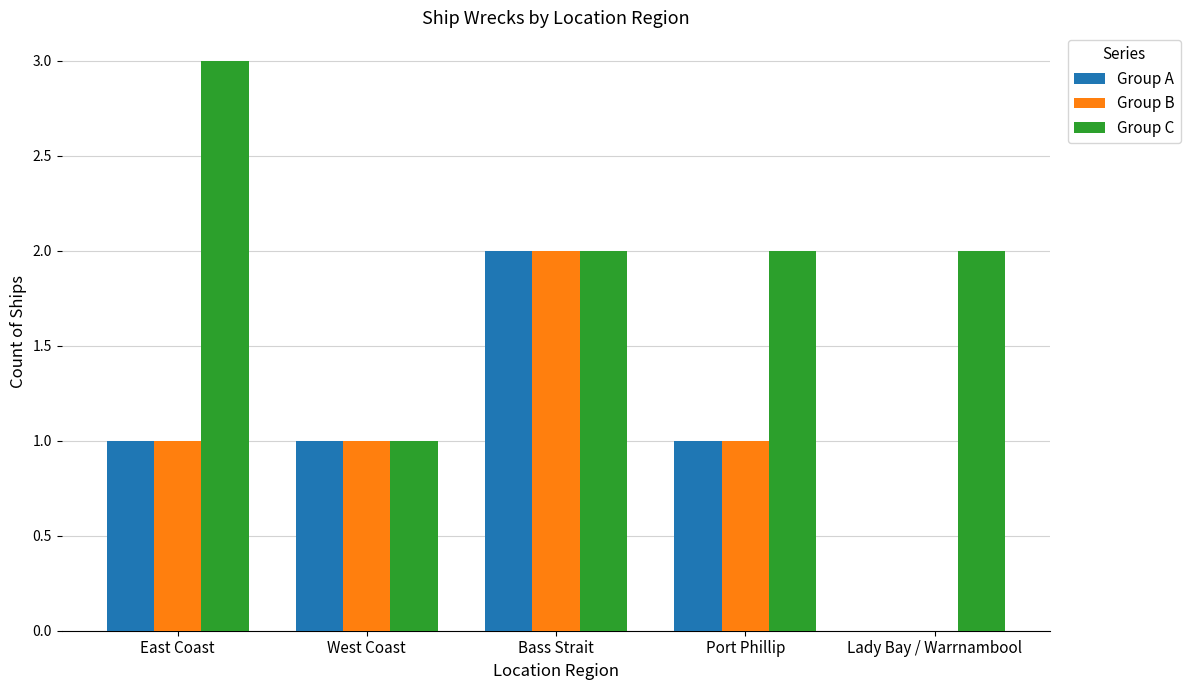

Which category has the highest value in the Group A series?

Bass Strait